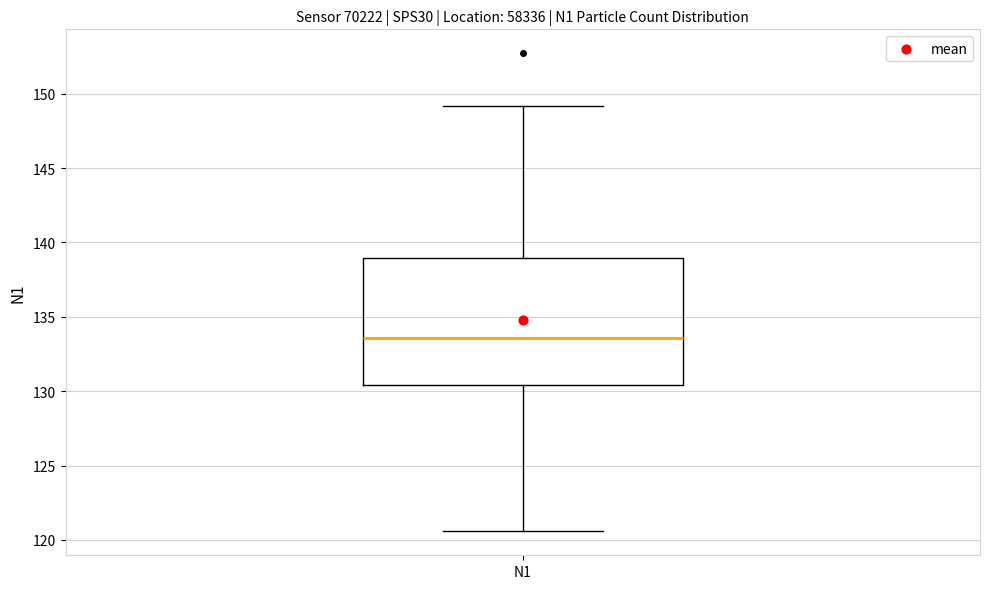

Read this box plot against the y-axis: the position of the median line, the range covered by the box, and the ends of both whiskers. The values are not printed on the chart, so give them approximately, as read against the axis.

median 133.5, box 130.5 to 139.0, whiskers 120.5 to 149.0